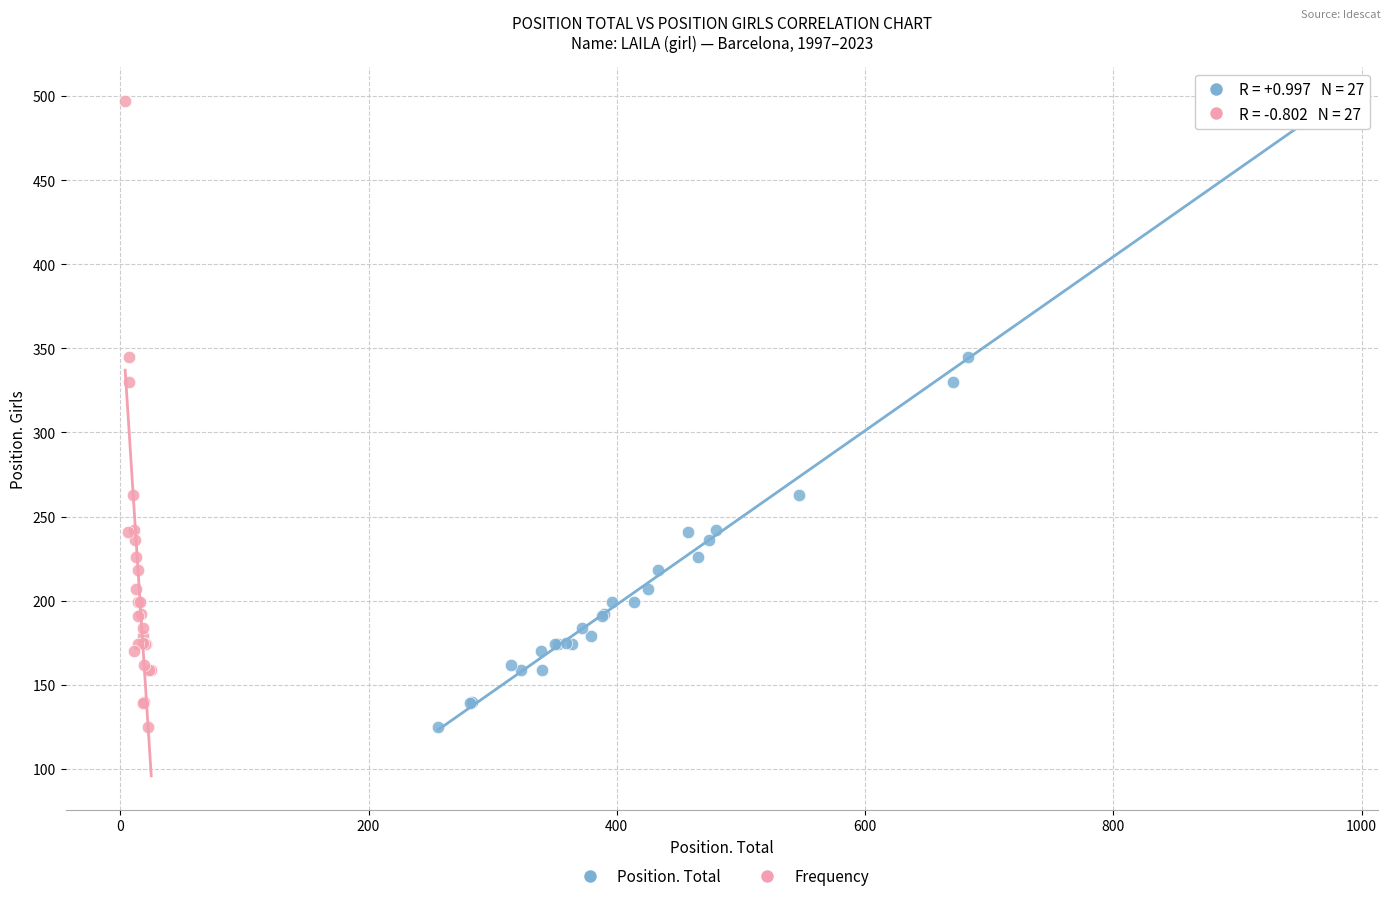

What are all the series names shown in the legend?

Position. Total, Frequency